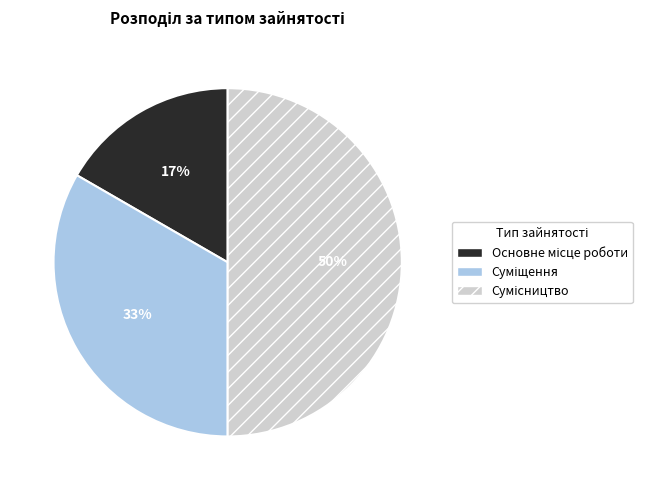

To the nearest percent, what is the average slice percentage?

33%